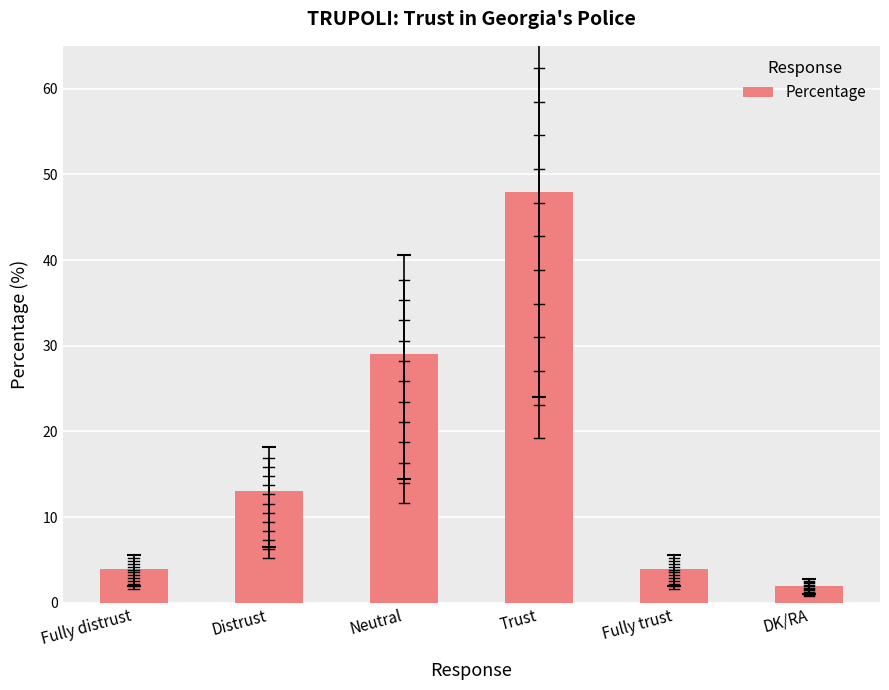

What is the sum of the values at Neutral and Trust?

77